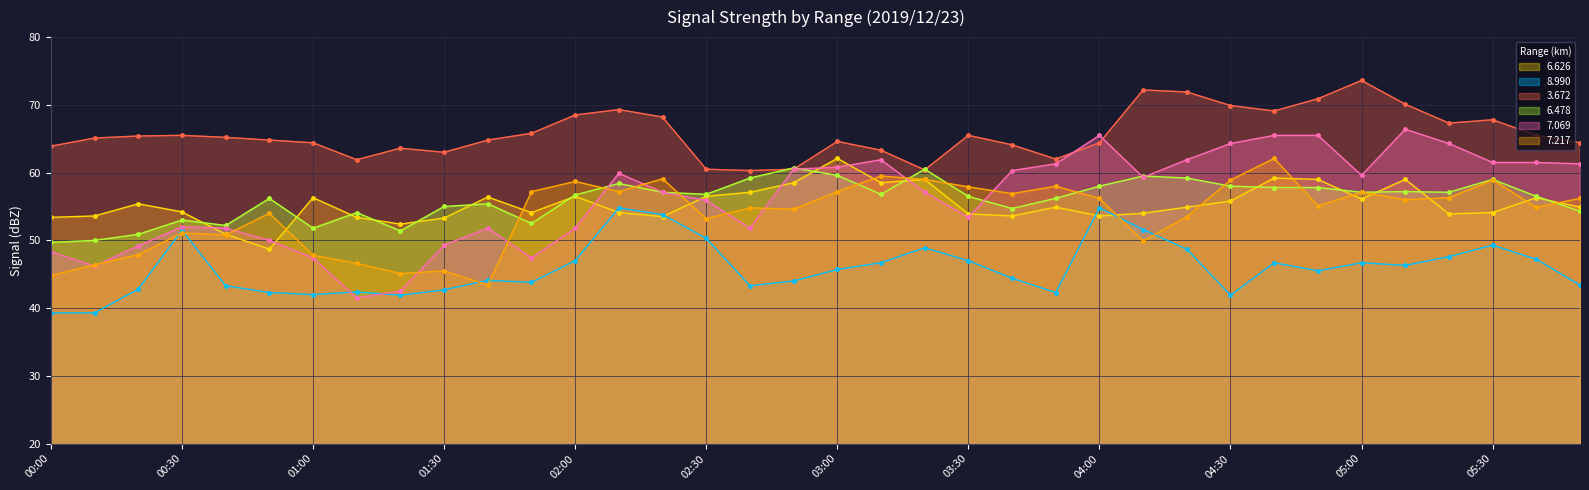

What is the label of the 19th point from the left?

03:00